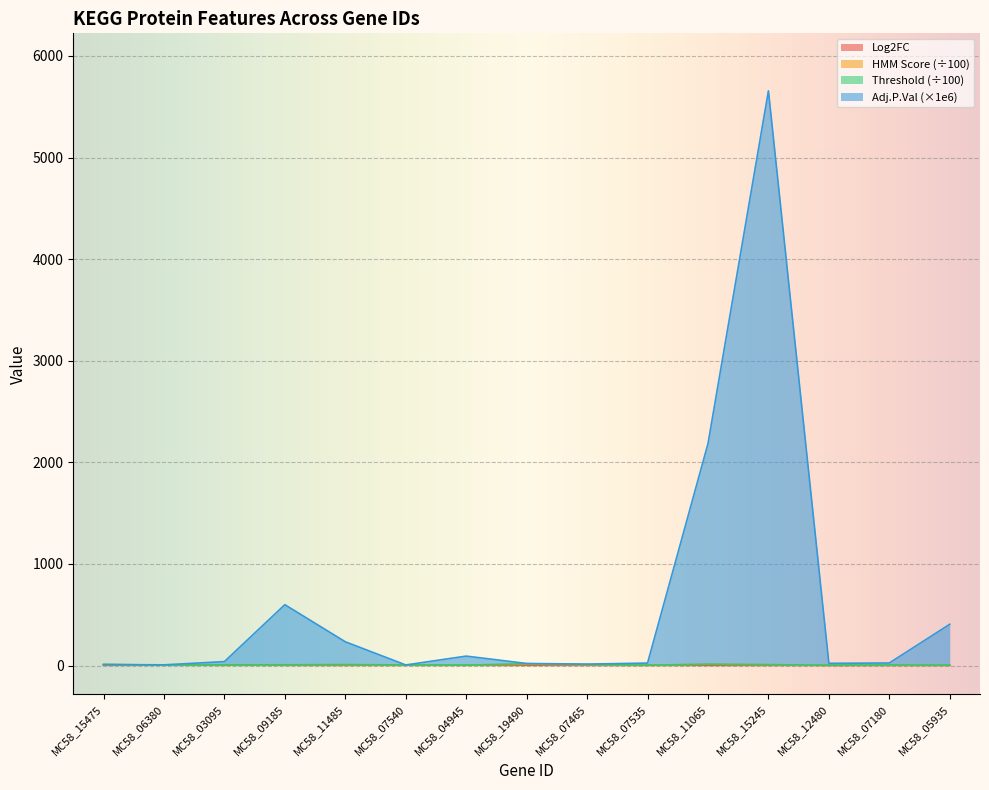

What is the label of the 3rd point from the right?

MC58_12480